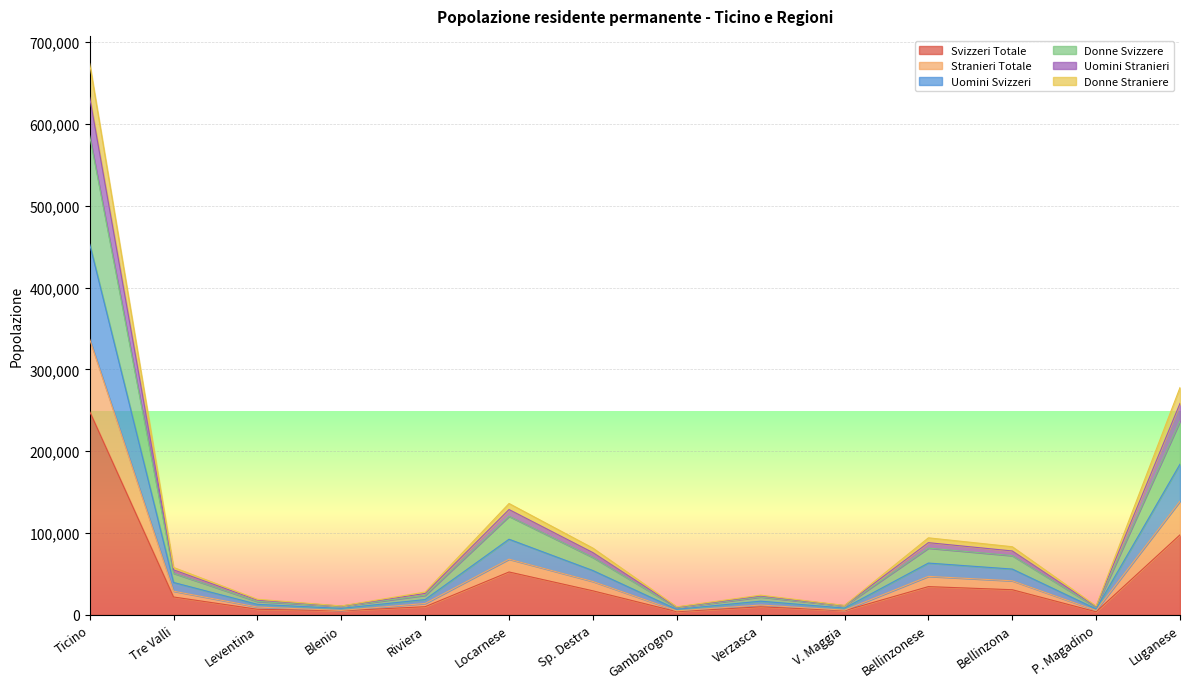

At which label does Svizzeri Totale reach its peak?

Ticino